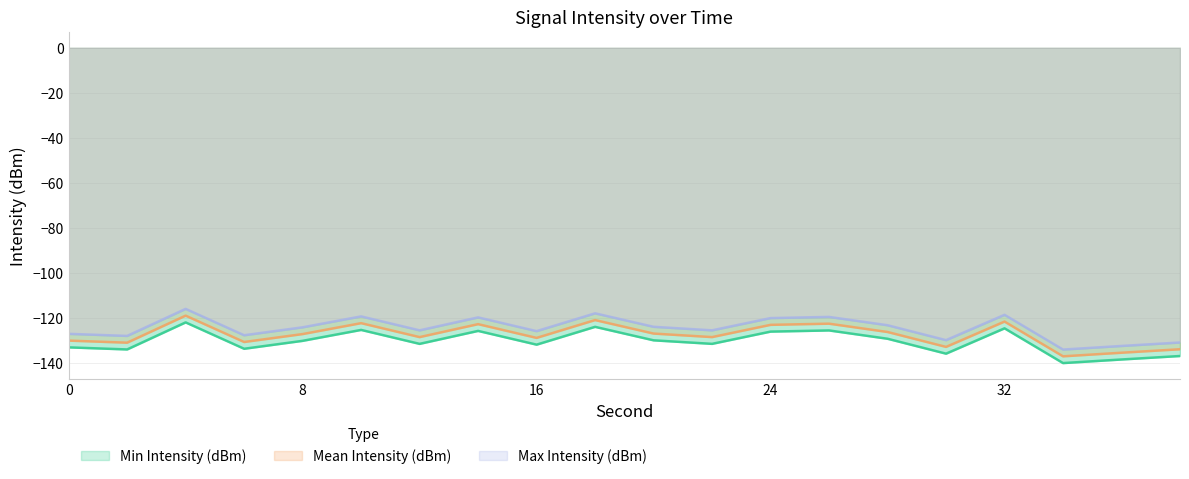

How many data points does each series have?

20